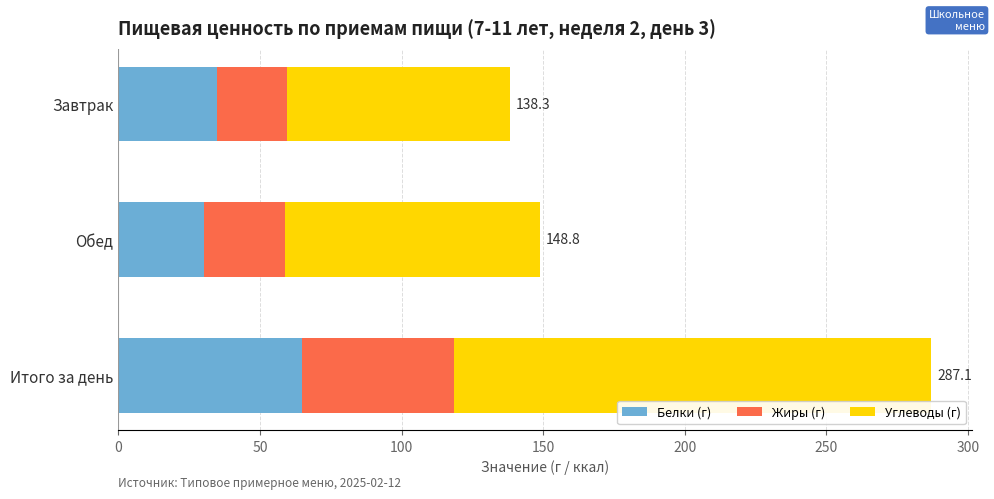

What value does the Белки (г) series have at Завтрак?

34.7